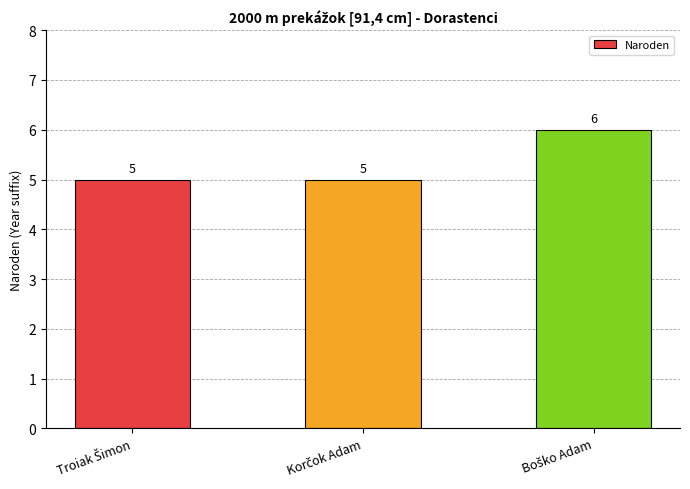

What is the value of the 3rd bar from the left?

6